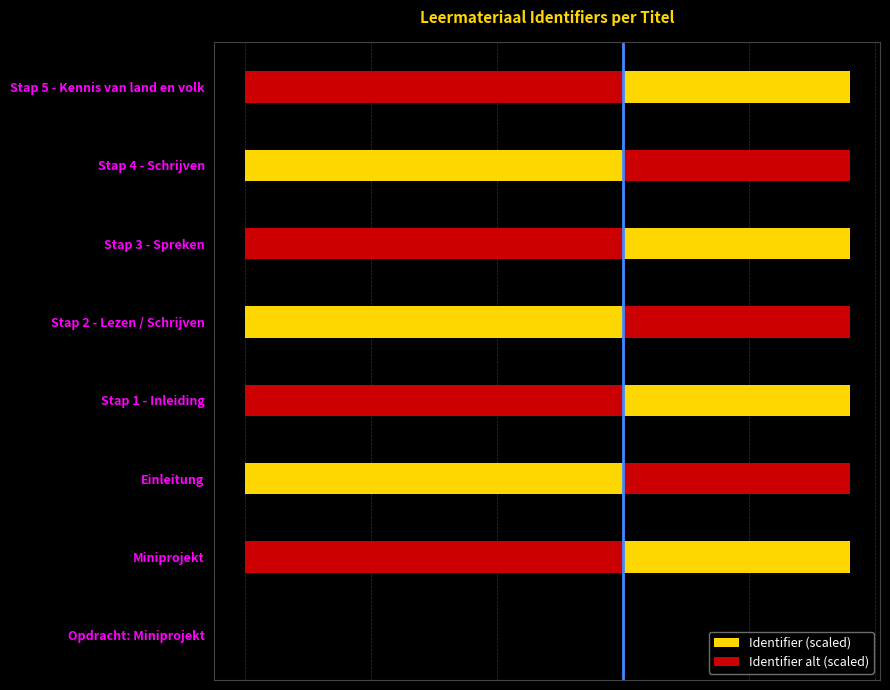

How many data points in Identifier alt (scaled) are above 3?

7